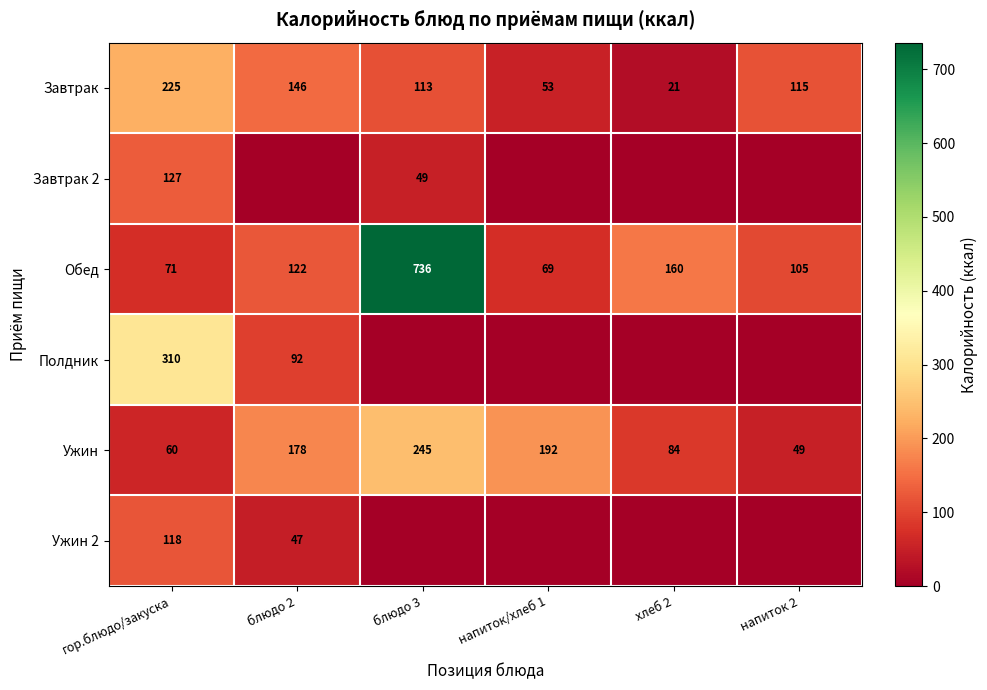

How many values in the Обед series are below 122?

3